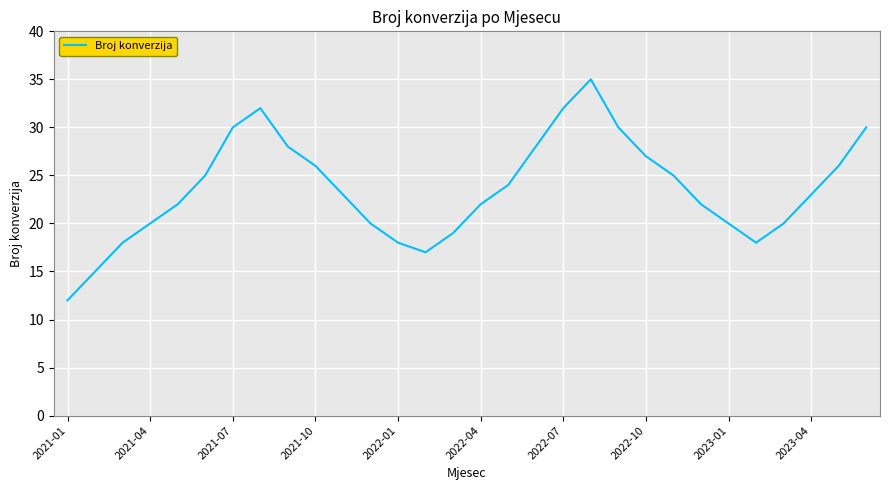

How many lines are shown in the chart?

1